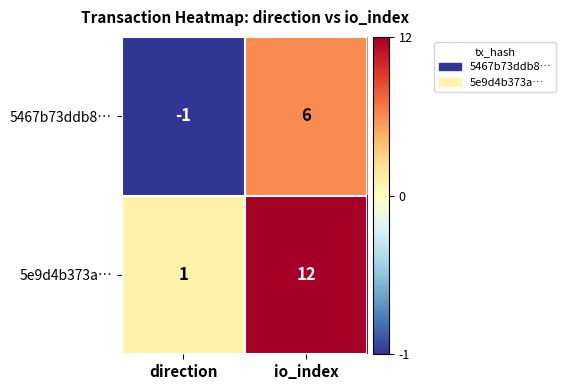

Which series has the largest range (max minus min)?

5e9d4b373a…